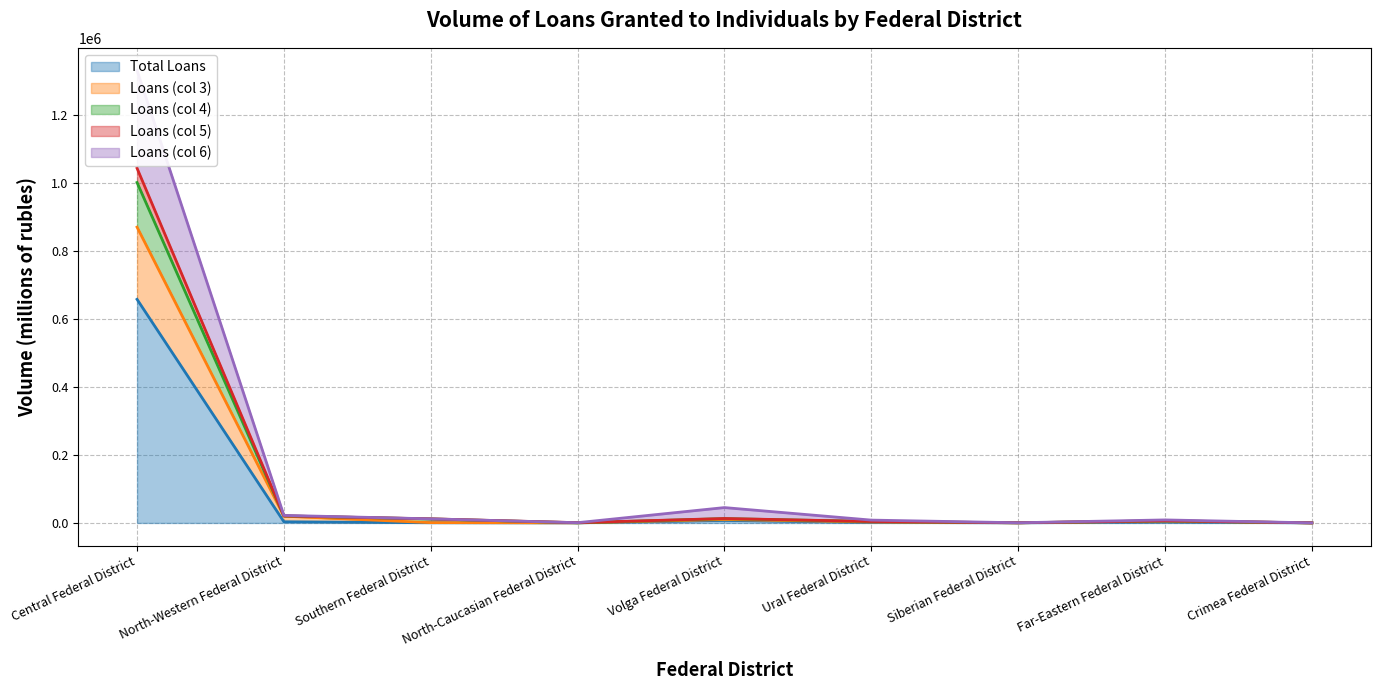

Where is Total Loans nearest to the value 329286?

Volga Federal District